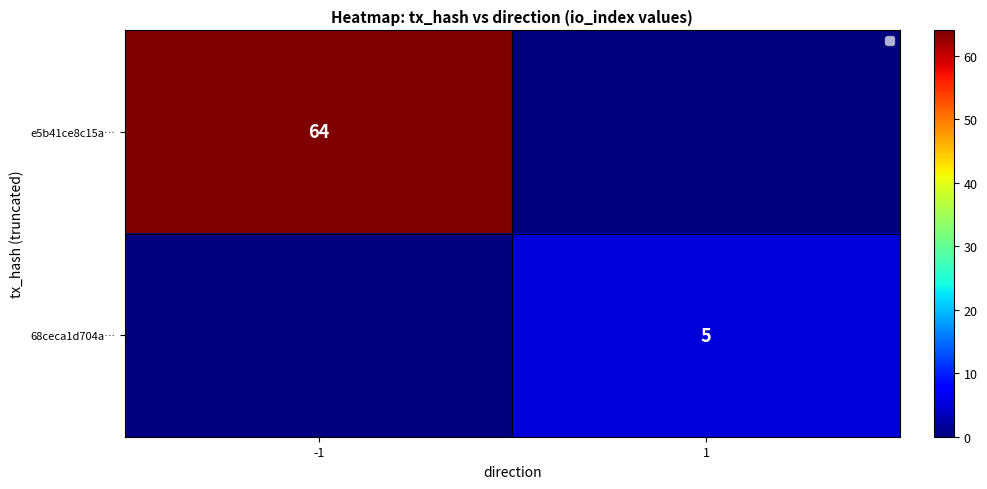

What is the total value across all series at 1?

5